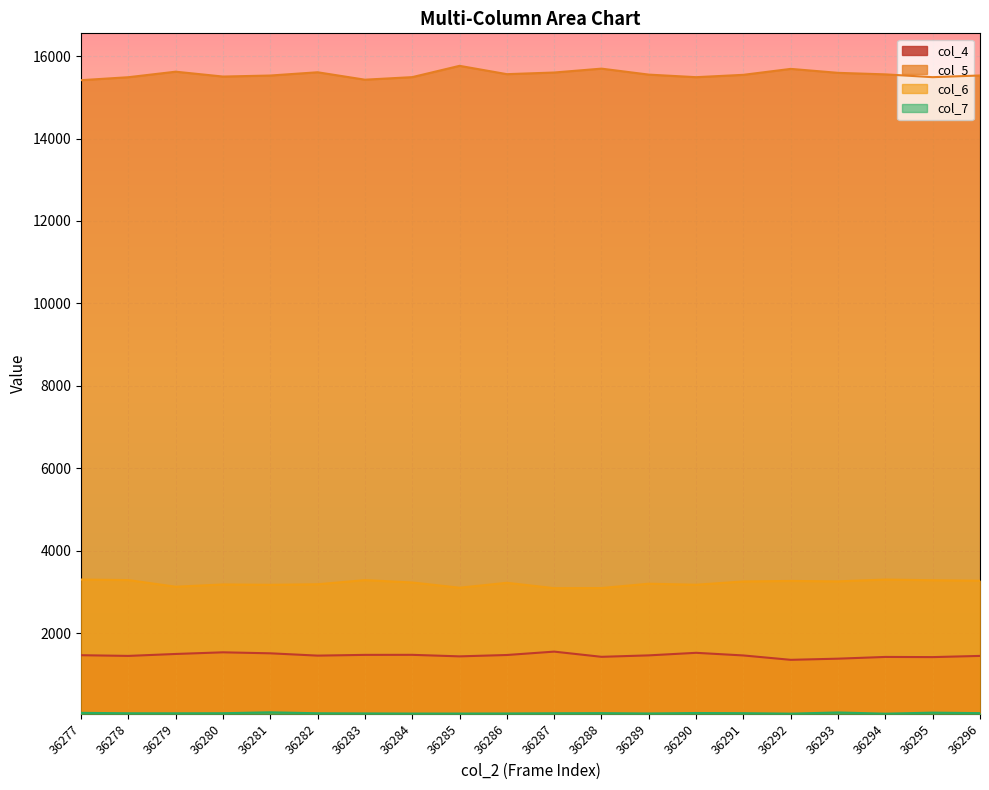

Reading left to right, list all the values displayed in this chart.

col_4: 1469	1452	1499	1539	1515	1459	1477	1478	1441	1474	1556	1430	1465	1527	1463	1357	1385	1427	1423	1452
col_5: 15415	15487	15621	15503	15528	15607	15427	15489	15763	15561	15601	15695	15550	15488	15545	15689	15593	15556	15488	15529
col_6: 3304	3291	3130	3185	3176	3190	3290	3233	3106	3225	3095	3098	3203	3178	3258	3270	3260	3304	3287	3275
col_7: 71	61	60	62	84	61	57	54	54	56	61	64	56	67	63	52	80	51	76	64